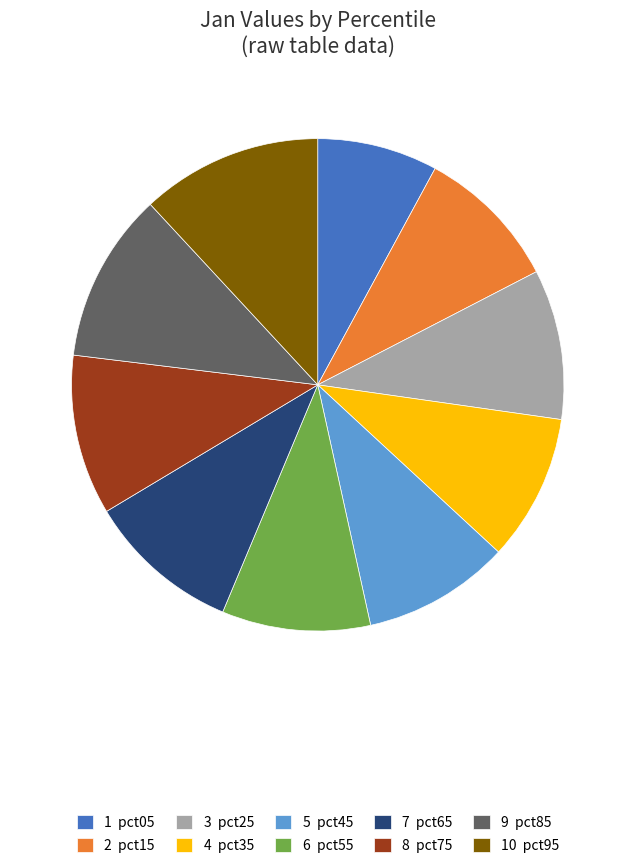

What is the smallest slice in the pie chart?

1 pct05